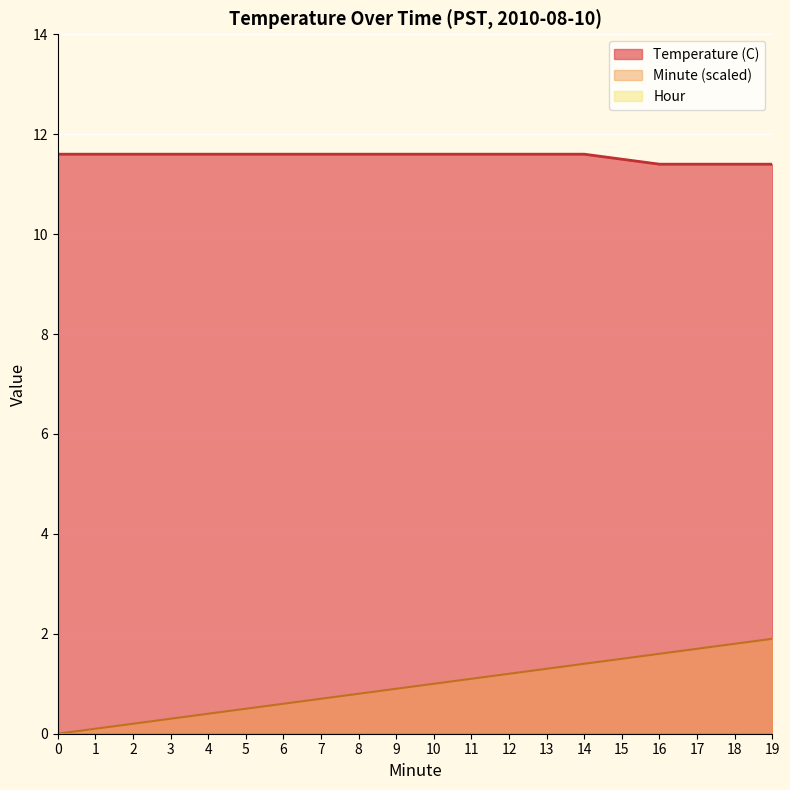

How many values in Minute are above zero?

19